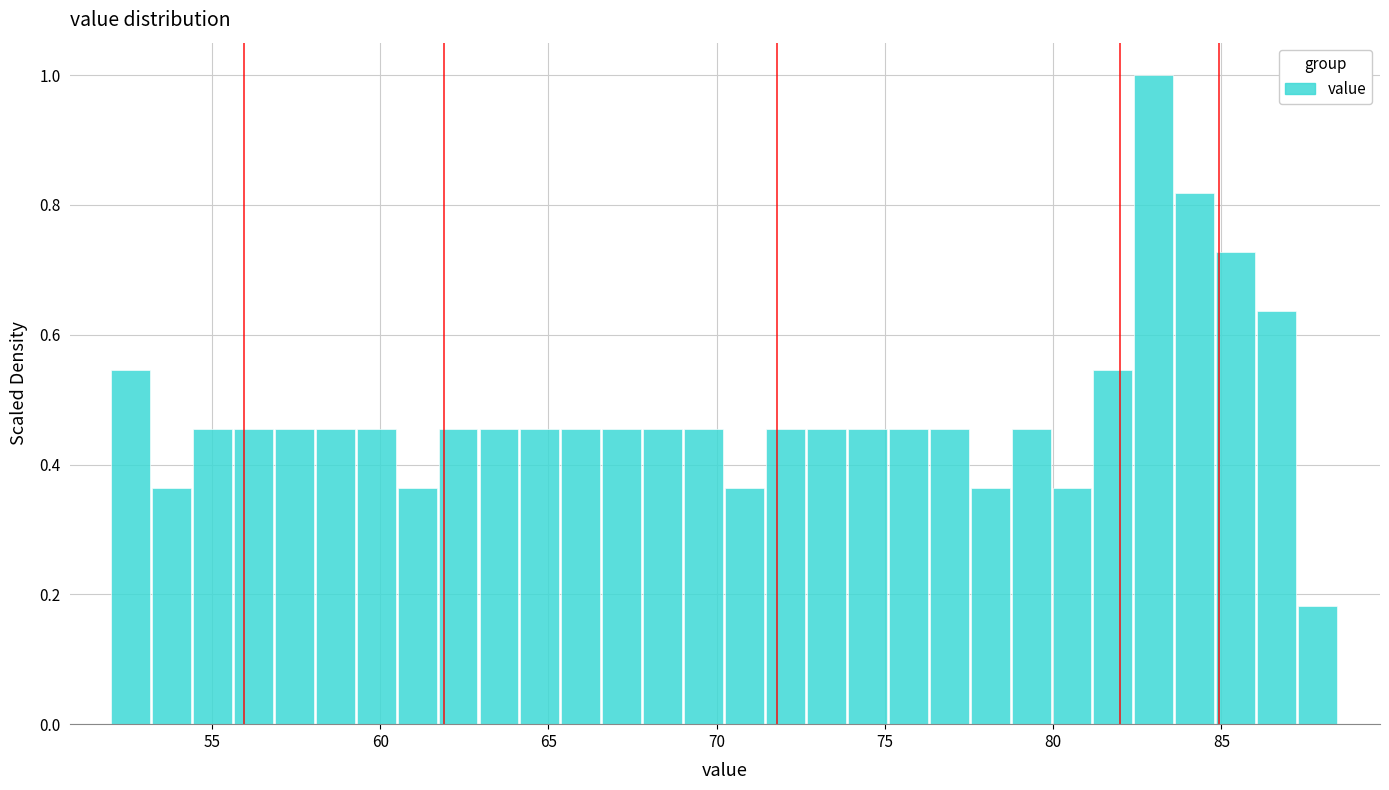

Around what value on the x-axis is the tallest bar? Give the approximate position of its centre, as read against the axis.

83.0